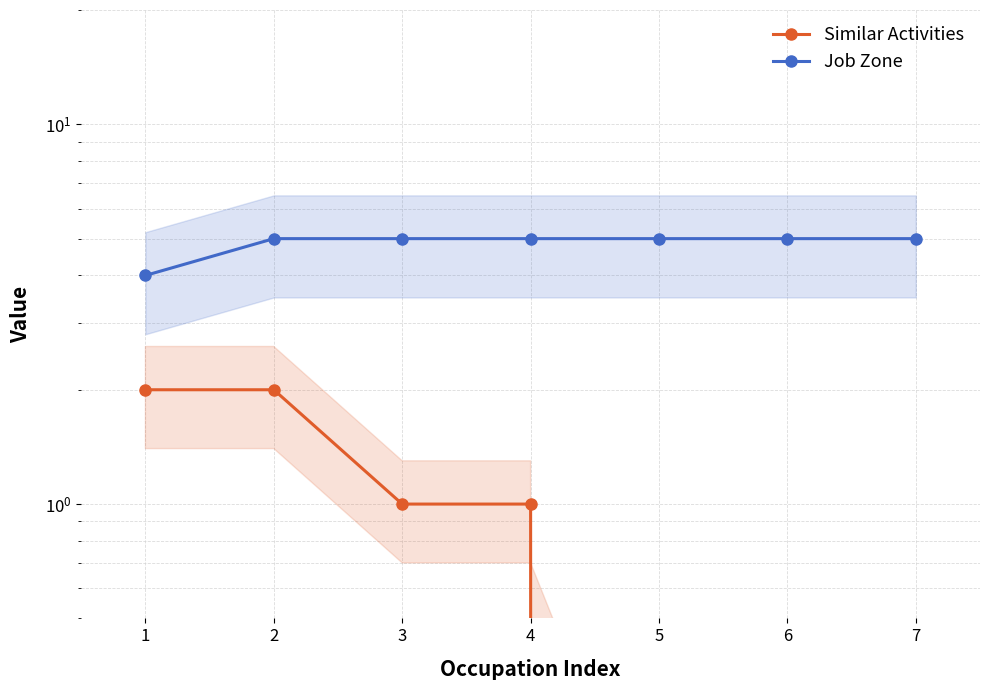

What is the total value across all series at 3?

6